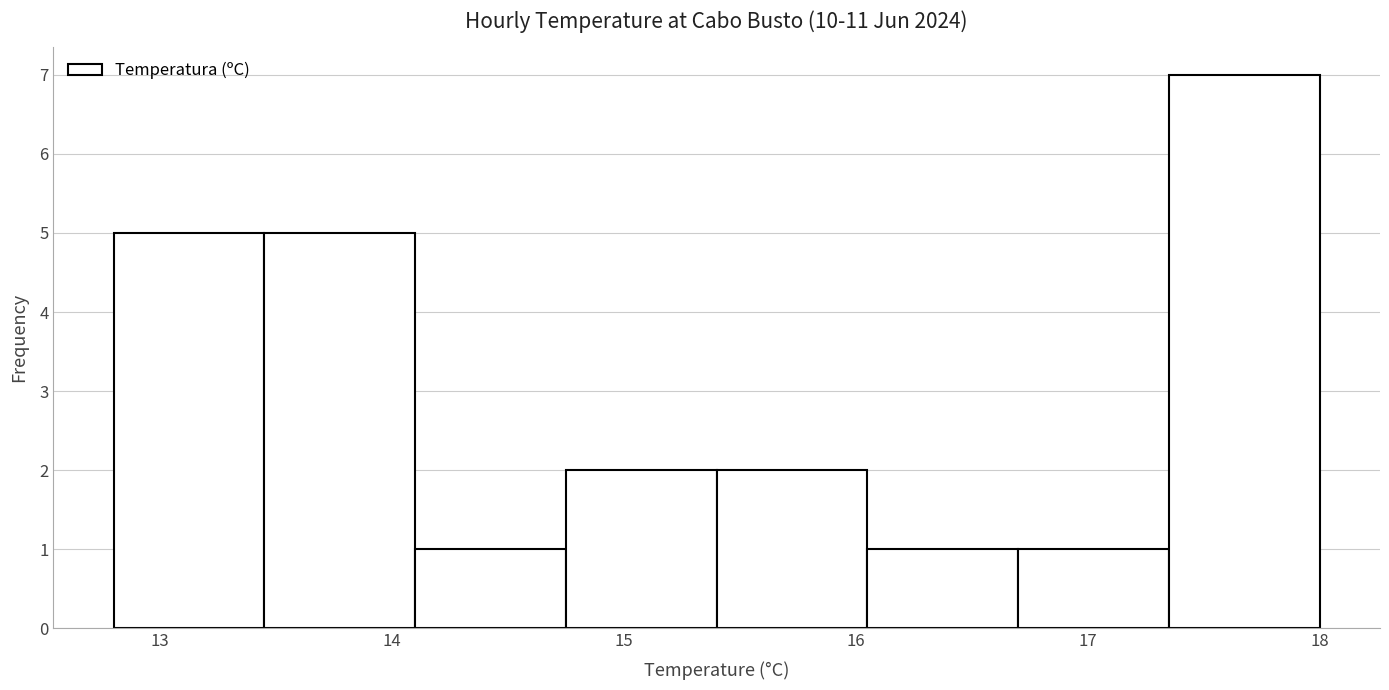

Reading left to right, list every bar in this chart as the range it spans on the x-axis followed by its height. Neither the bar edges nor the heights are printed on the chart, so give them approximately, as read against the axes.

12.80 to 13.45: 5
13.45 to 14.10: 5
14.10 to 14.75: 1
14.75 to 15.40: 2
15.40 to 16.05: 2
16.05 to 16.70: 1
16.70 to 17.35: 1
17.35 to 18.00: 7